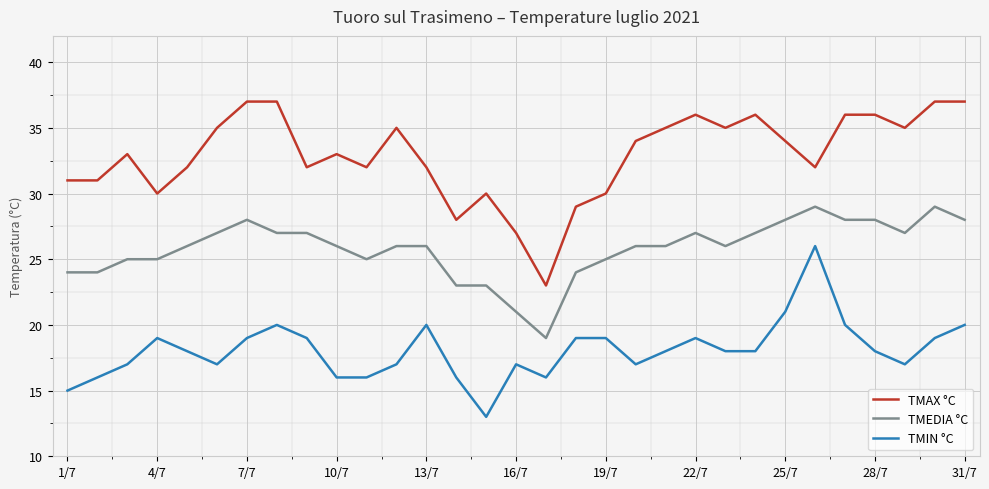

List the series in order of their peak value, highest first.

TMAX °C, TMEDIA °C, TMIN °C